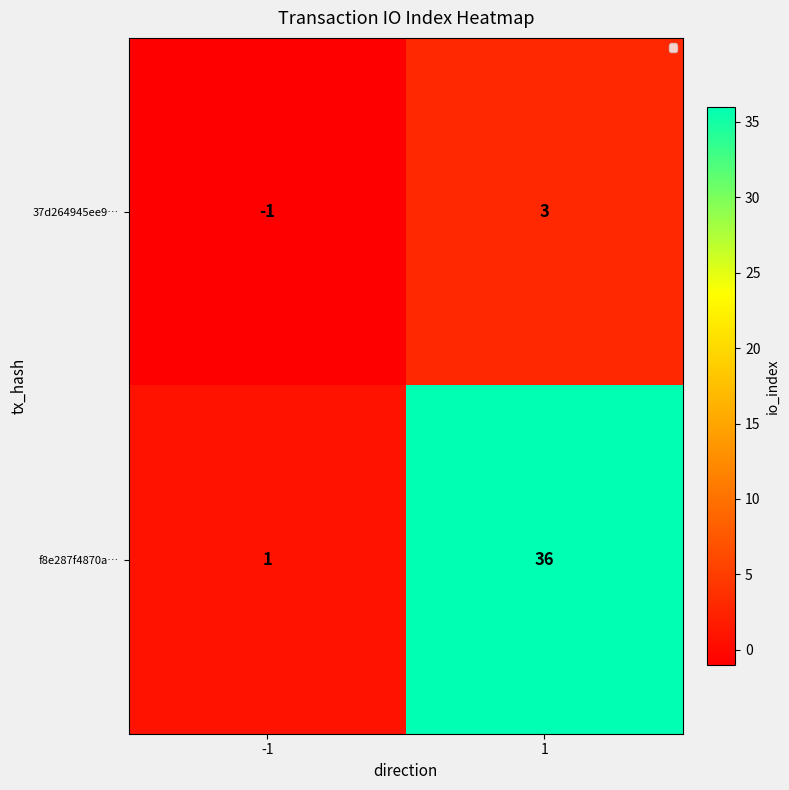

What is the sum of all f8e287f4870a… values?

37